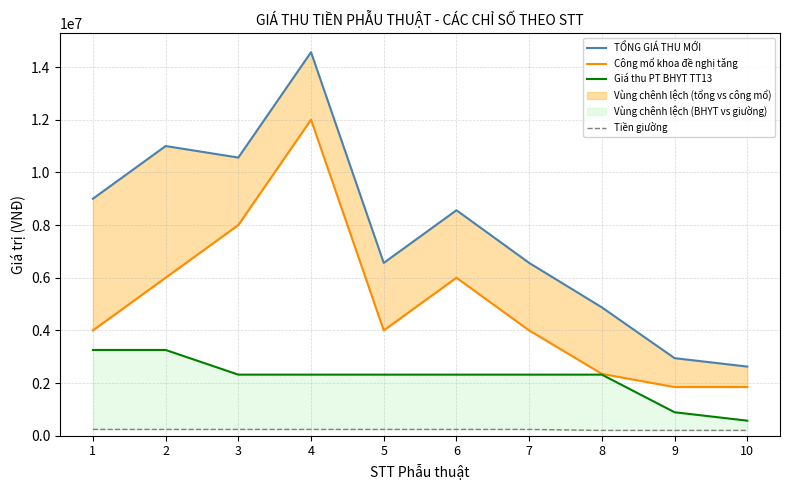

What is the value of the Tiền giường point at the 2nd from the left?

241700